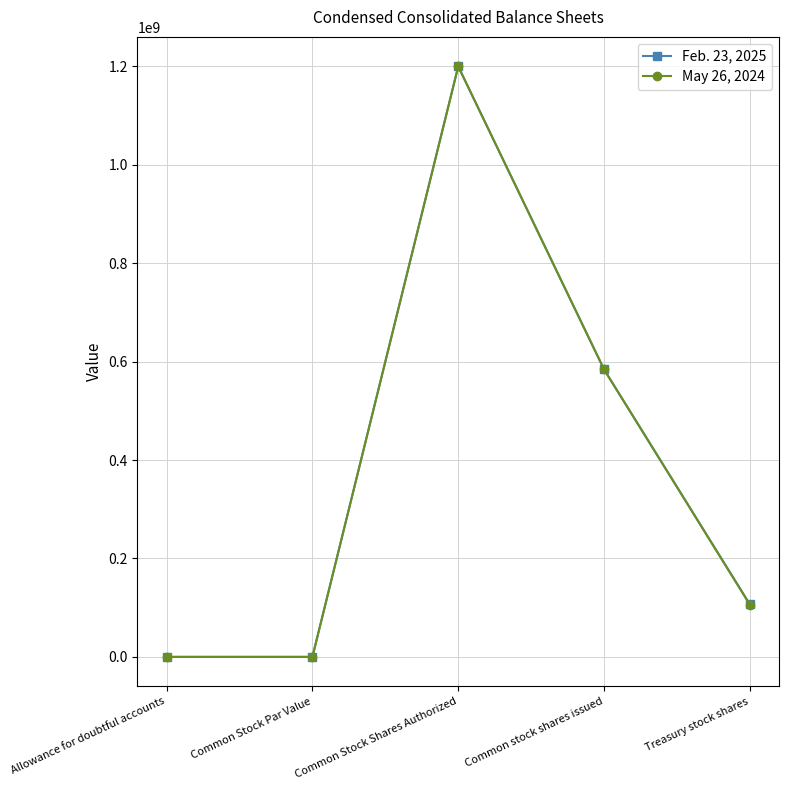

What is the maximum value shown in the chart?

1200000000.0